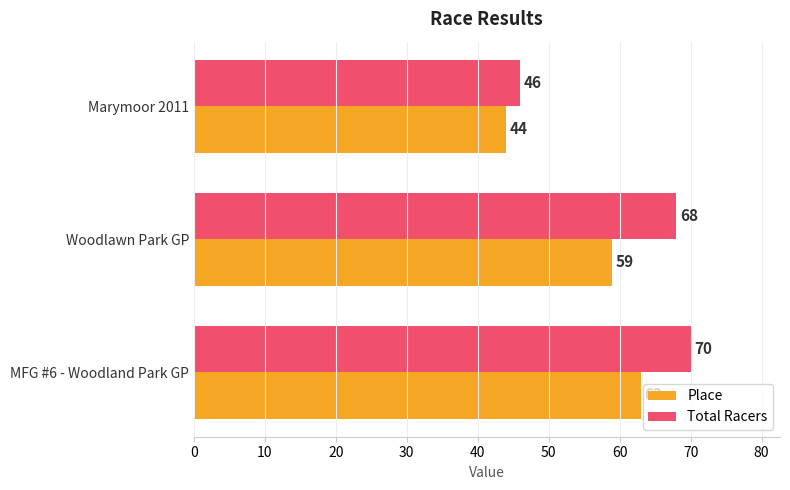

The value of Total Racers at MFG #6 - Woodland Park GP is 70. True or false?

True